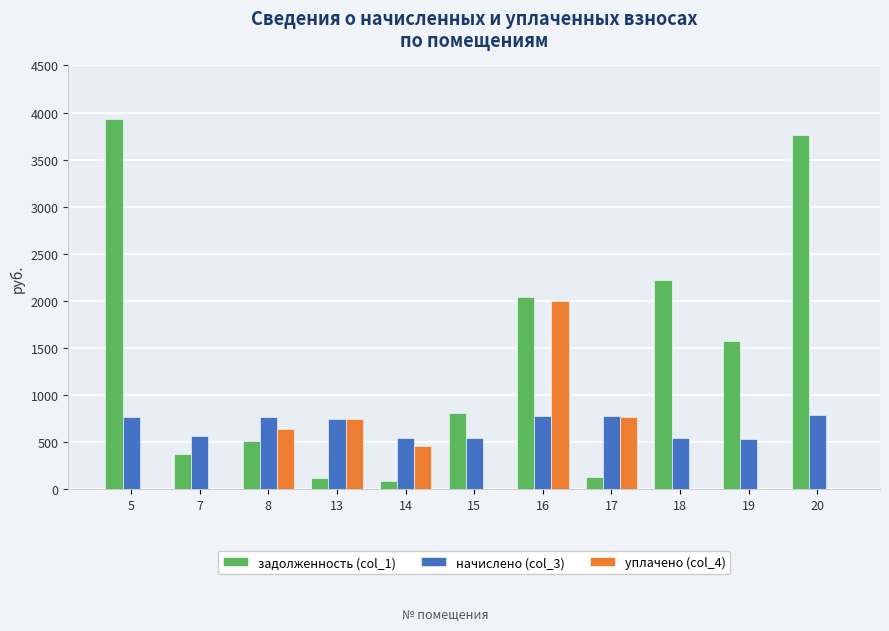

How many groups of bars are there?

11